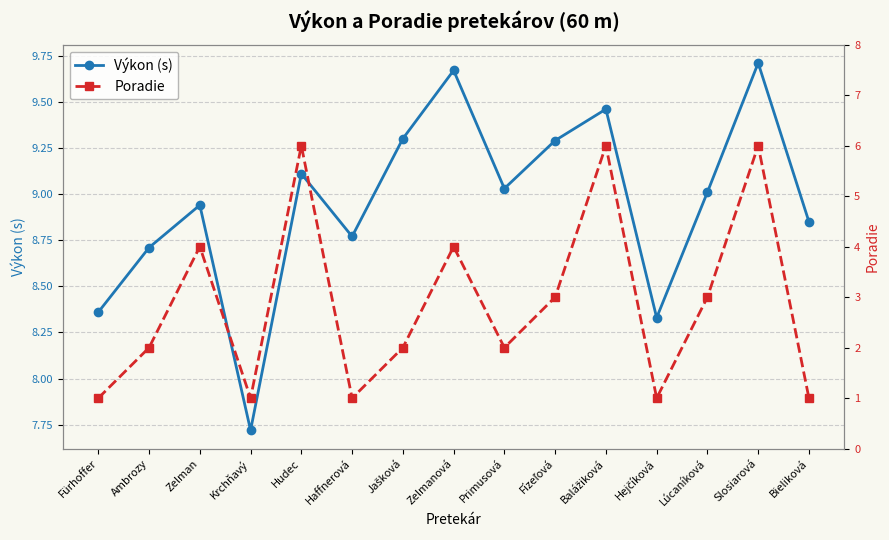

At which category does Poradie reach its first local valley?

Krchňavý